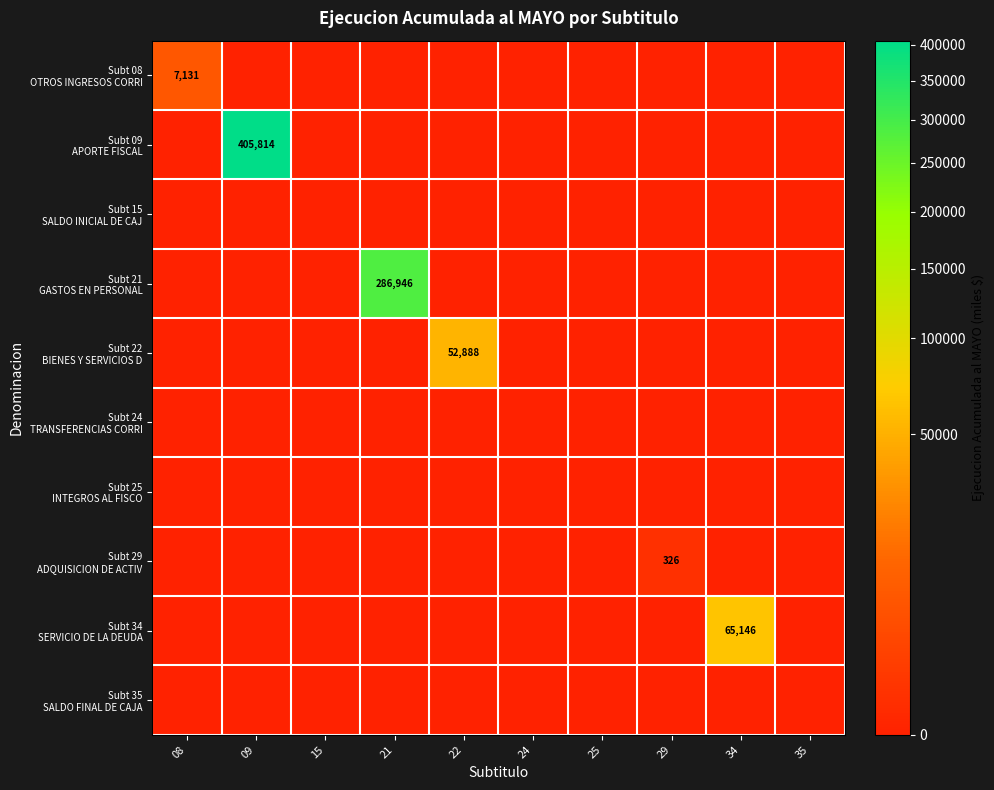

What is the highest value of the Subt 22 BIENES Y SERVICIOS D series?

52888